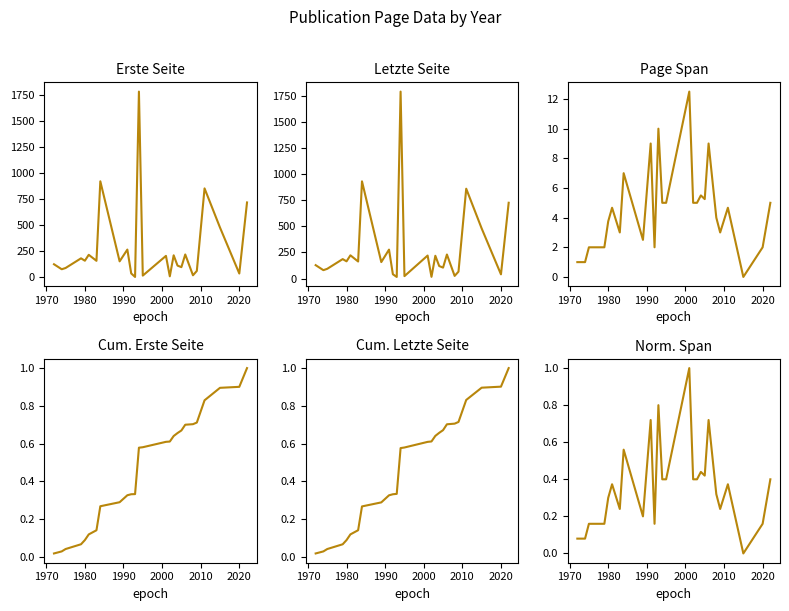

How many distinct data groups are displayed?

6